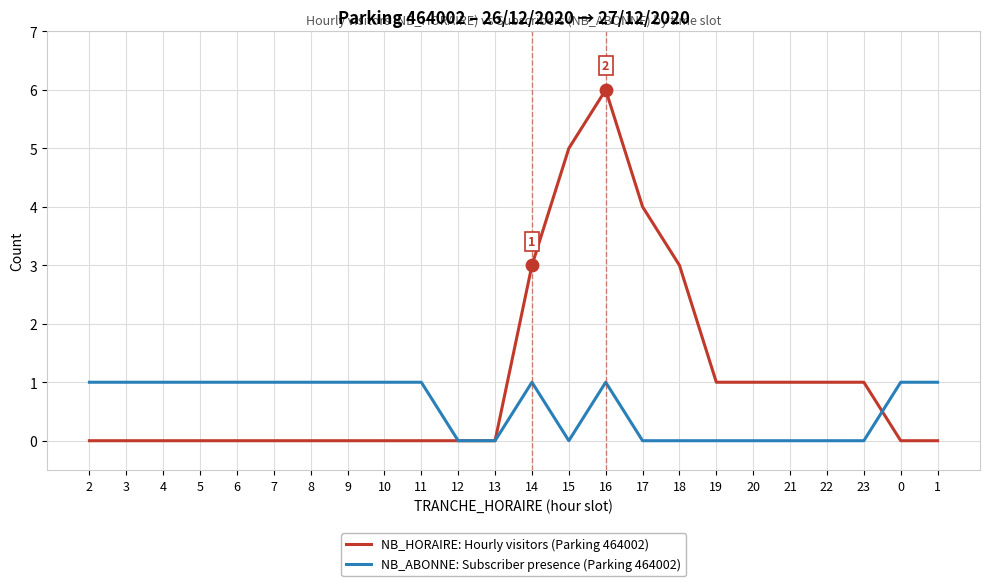

Which series has the largest total across all categories?

NB_HORAIRE: Hourly visitors (Parking 464002)